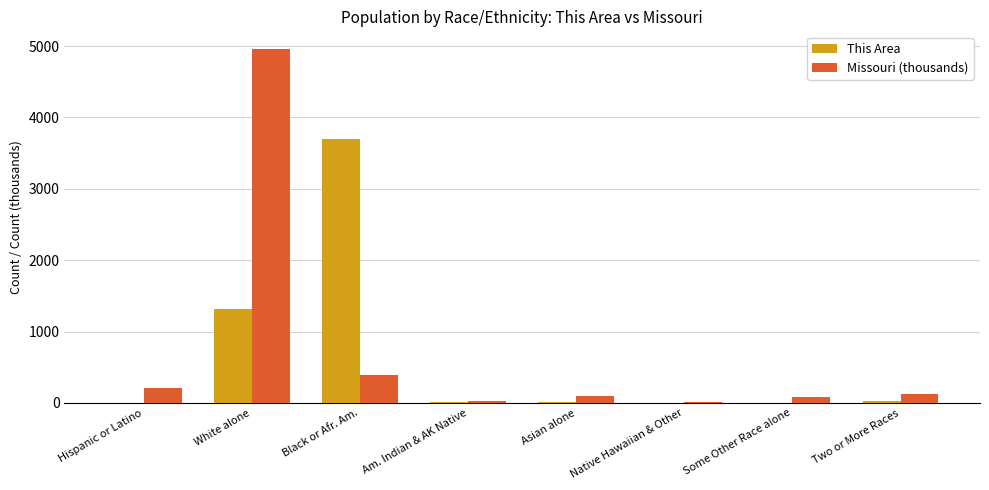

The Missouri (thousands) series shows 44.0 at Hispanic or Latino. True or false?

False